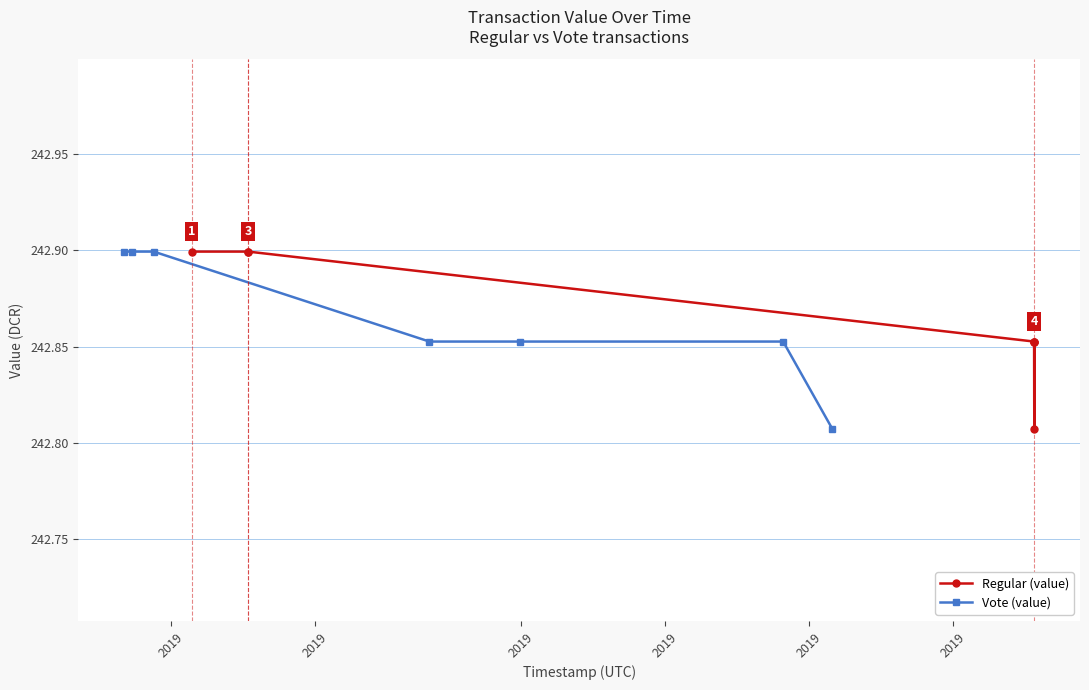

Does the chart display data point markers on the line(s)?

Yes